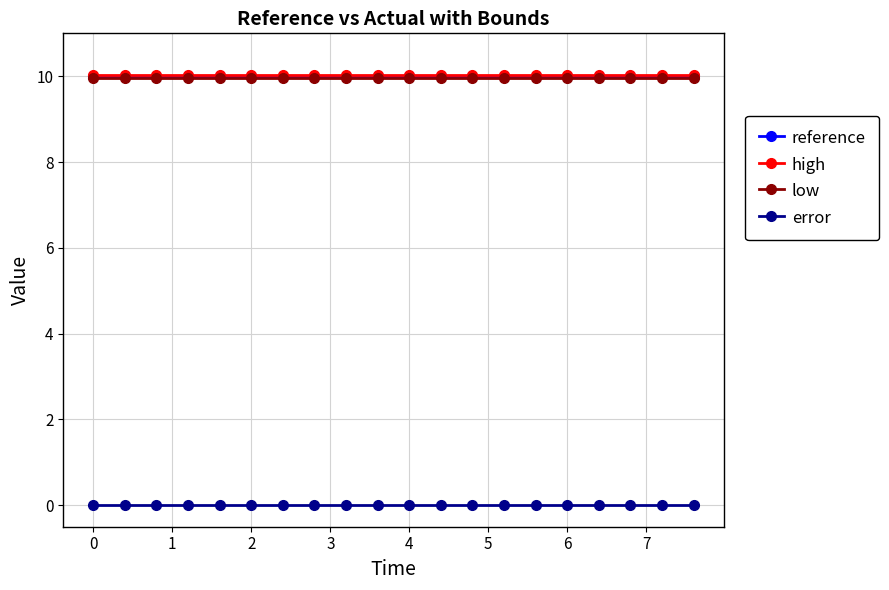

True or false: high and error cross at least once.

False